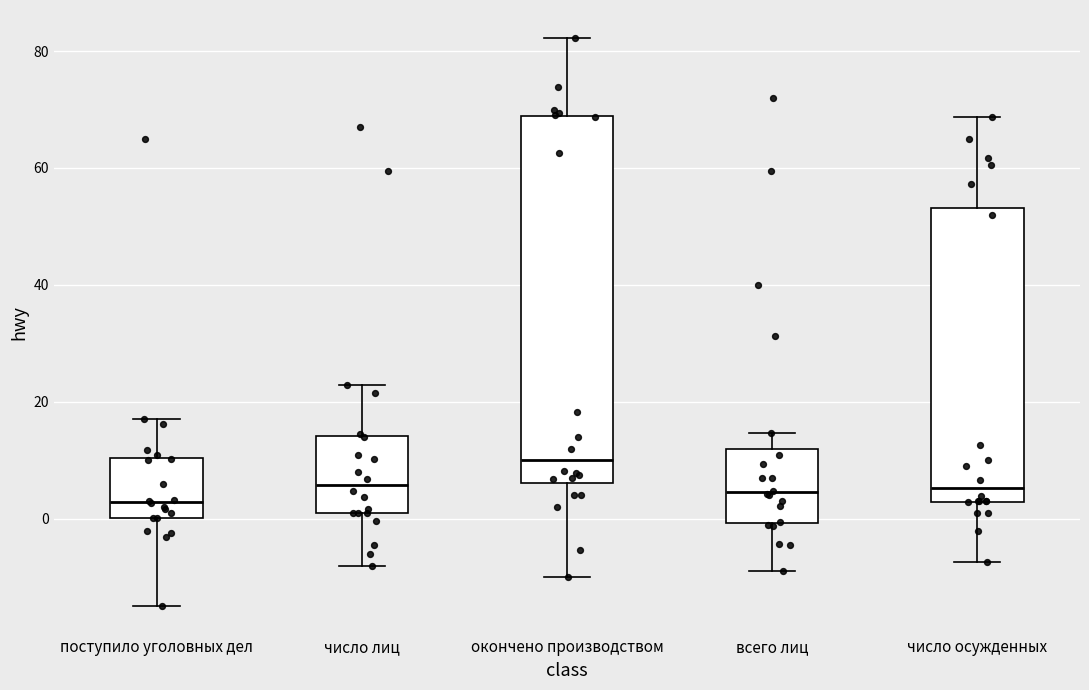

Where does the upper whisker of the box for поступило уголовных дел end on the y-axis? The values are not printed on the chart, so give them approximately, as read against the axis.

18